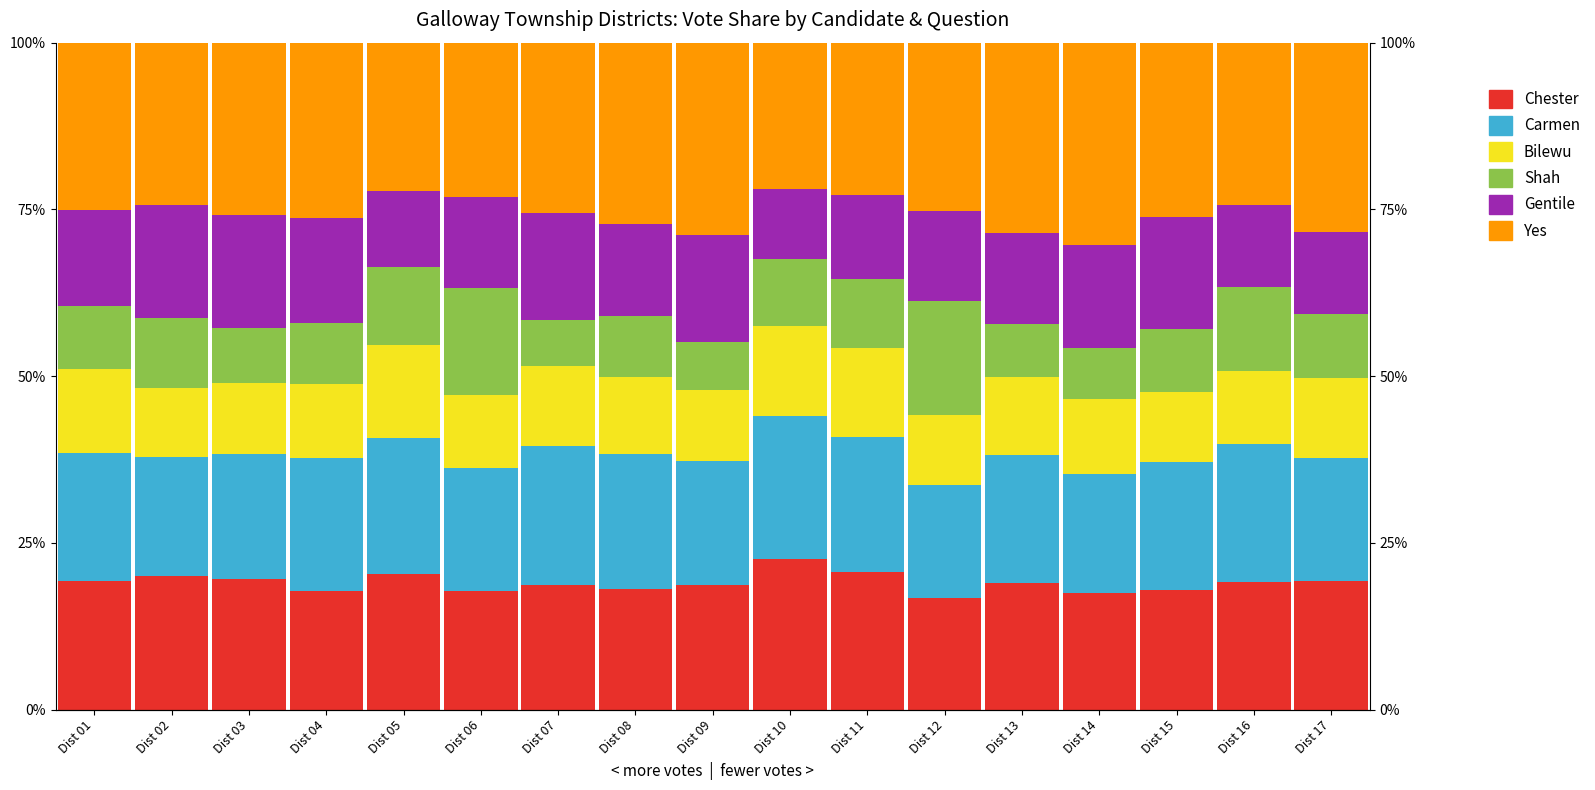

The value of Suzette M. Carmen (col_25) at Dist 07 is 0.3. True or false?

False